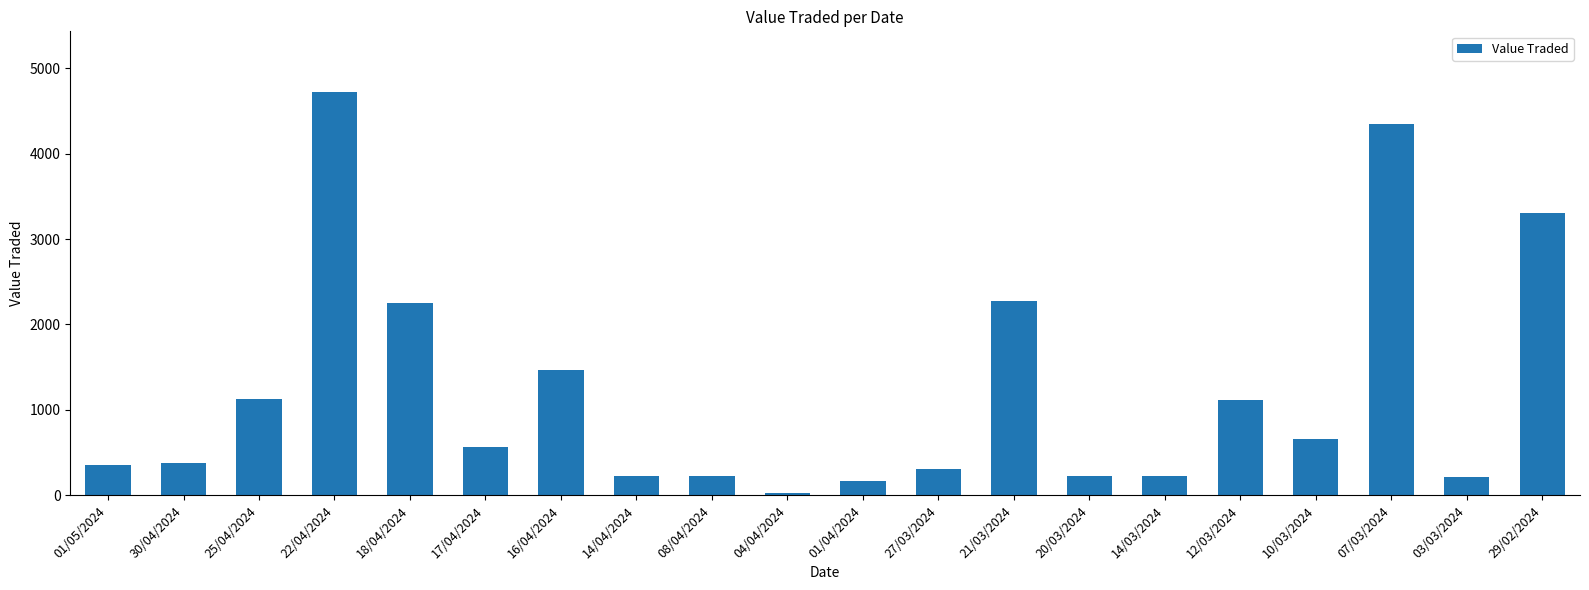

Between 14/03/2024 and 18/04/2024, which is larger?

18/04/2024